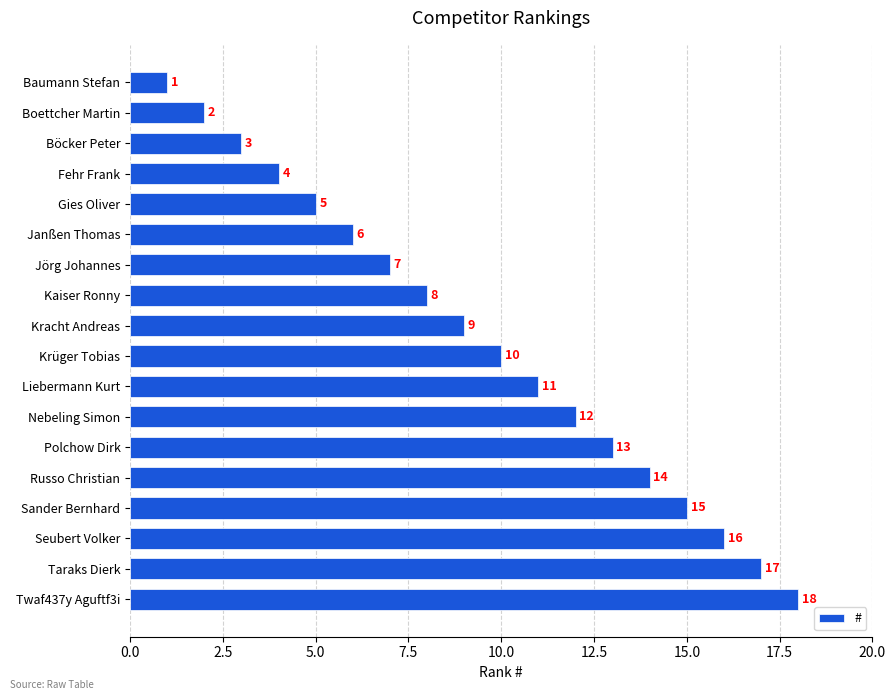

What is the greatest value displayed?

18